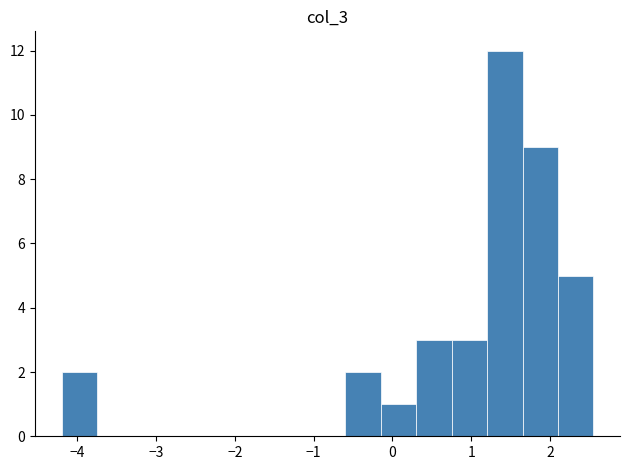

How tall is the bar that spans -4.2 to -3.7 on the x-axis? Neither the bar edges nor the heights are printed on the chart, so give them approximately, as read against the axes.

2